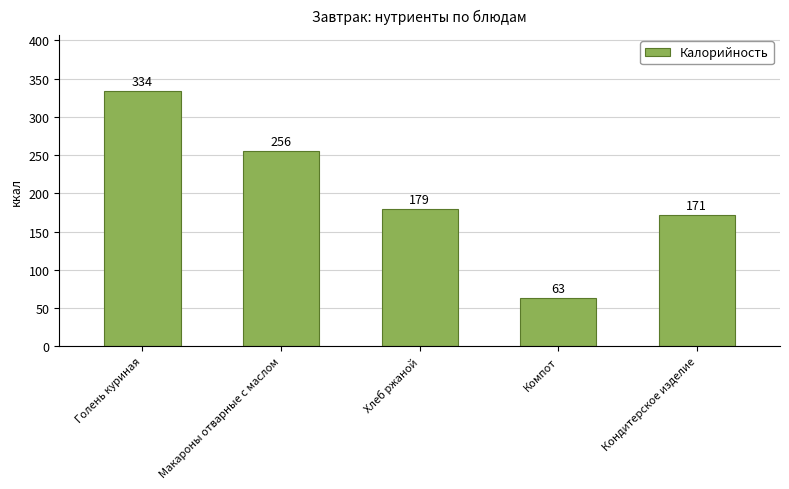

Rank the categories by value from highest to lowest.

Голень куриная, Макароны отварные с маслом, Хлеб ржаной, Кондитерское изделие, Компот